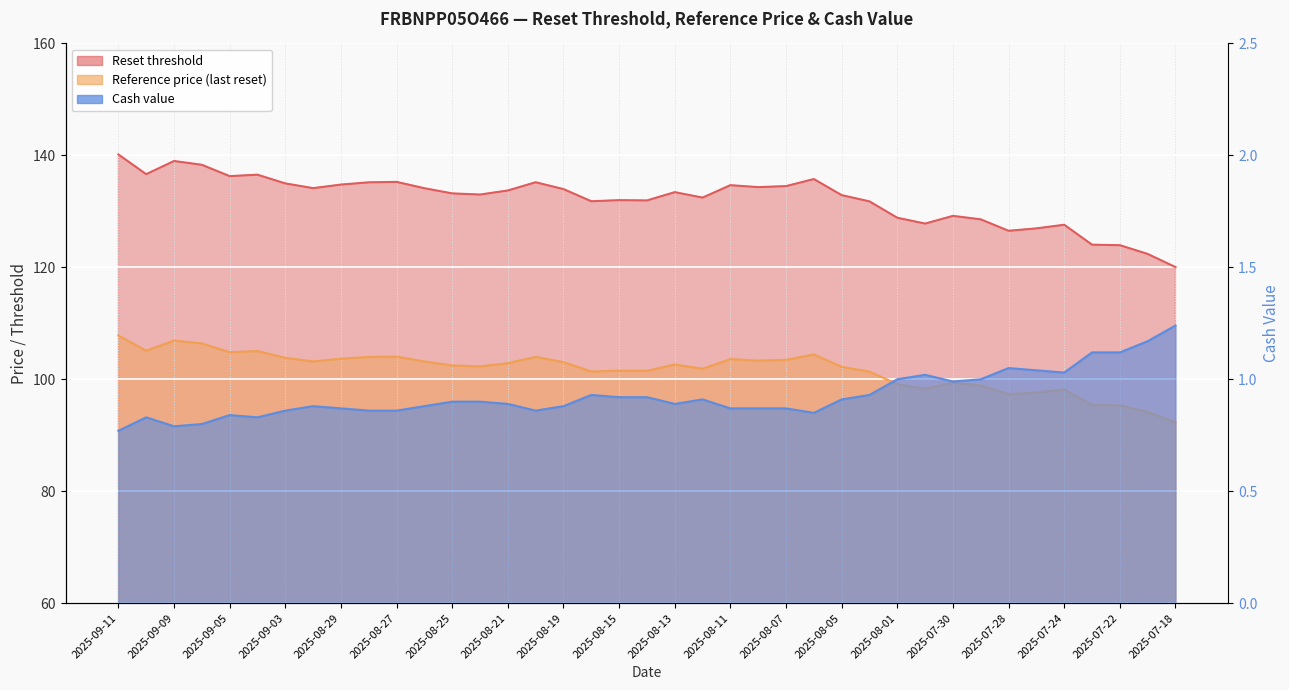

Rank the categories by Reset threshold value from lowest to highest.

2025-07-18, 2025-07-21, 2025-07-22, 2025-07-23, 2025-07-28, 2025-07-25, 2025-07-24, 2025-07-31, 2025-07-29, 2025-08-01, 2025-07-30, 2025-08-04, 2025-08-18, 2025-08-14, 2025-08-15, 2025-08-12, 2025-08-05, 2025-08-22, 2025-08-25, 2025-08-13, 2025-08-21, 2025-08-19, 2025-08-26, 2025-09-02, 2025-08-08, 2025-08-07, 2025-08-11, 2025-08-29, 2025-09-03, 2025-08-28, 2025-08-20, 2025-08-27, 2025-08-06, 2025-09-05, 2025-09-04, 2025-09-10, 2025-09-08, 2025-09-09, 2025-09-11